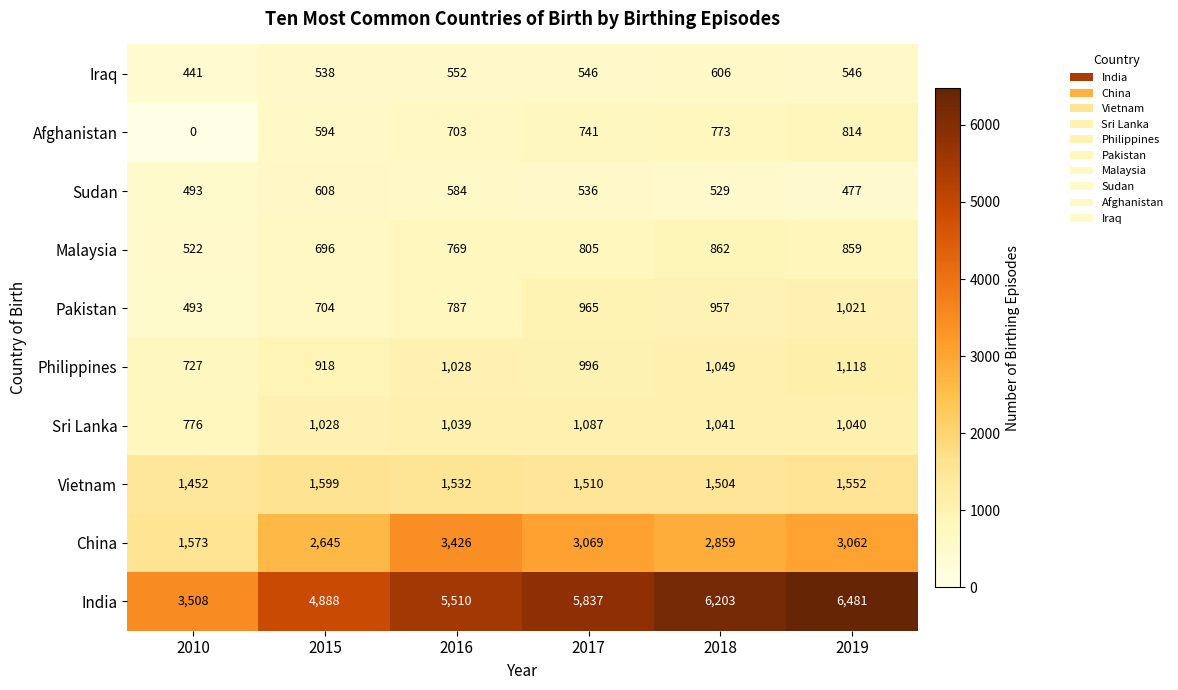

What value does the Pakistan series have at 2015?

704